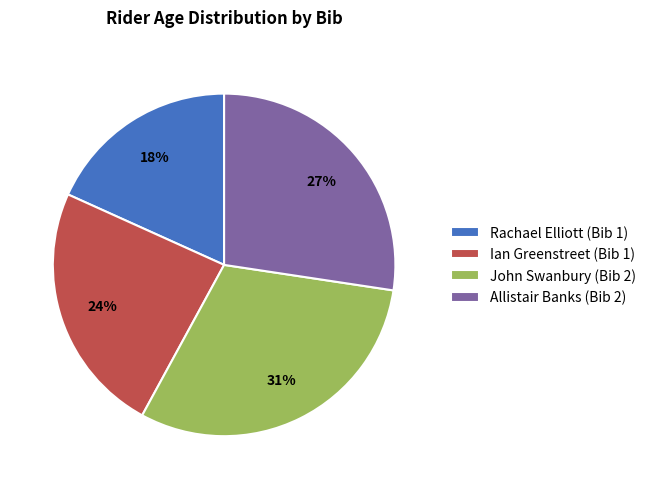

The Rachael Elliott (Bib 1) slice represents 18% of the pie. True or false?

True